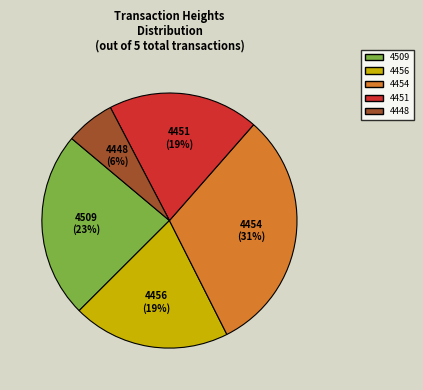

How many slices are in this pie chart?

5